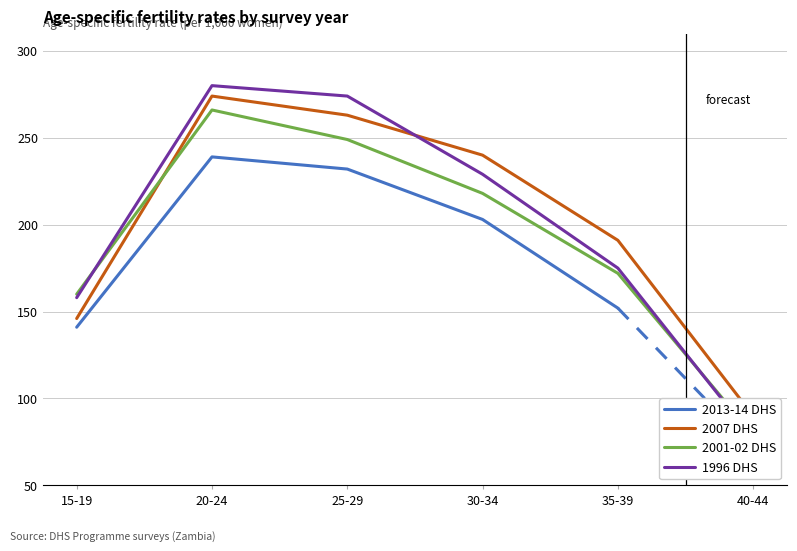

Between 15-19 and 40-44, which series saw the biggest shift?

2013-14 DHS